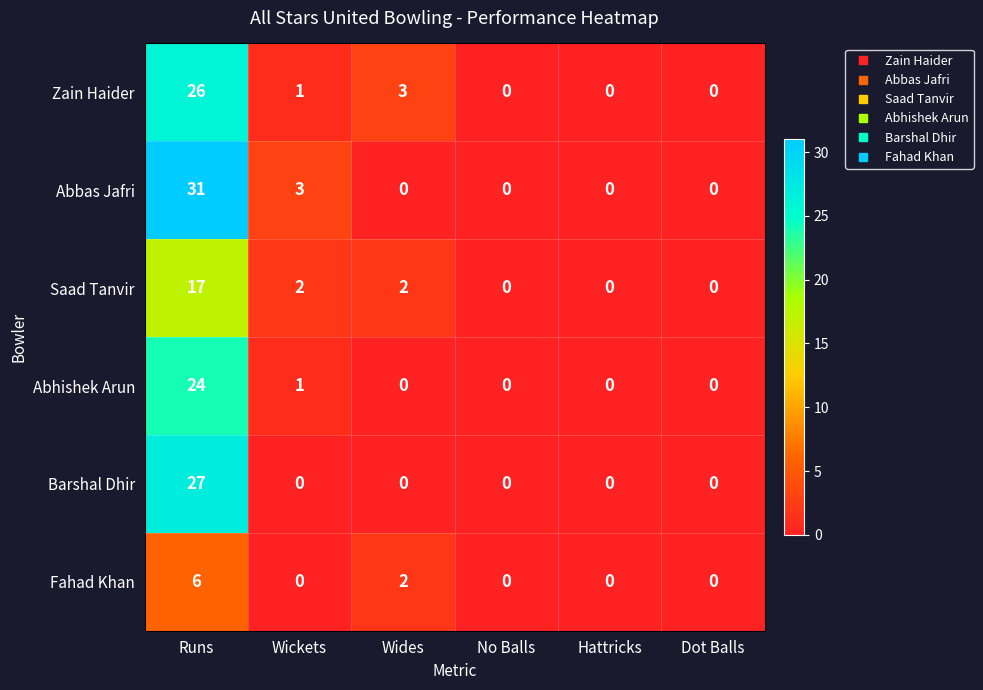

What is the greatest value displayed?

31